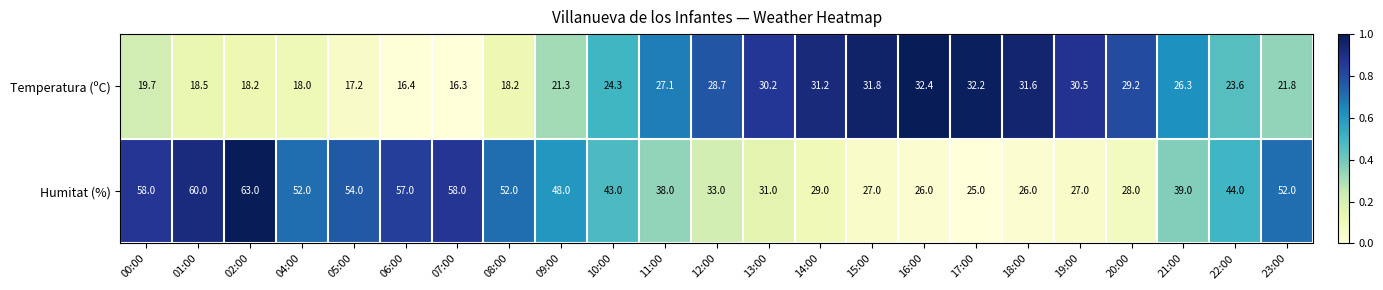

Rank the series by their maximum value, from lowest to highest.

Temperatura (ºC), Humitat (%)